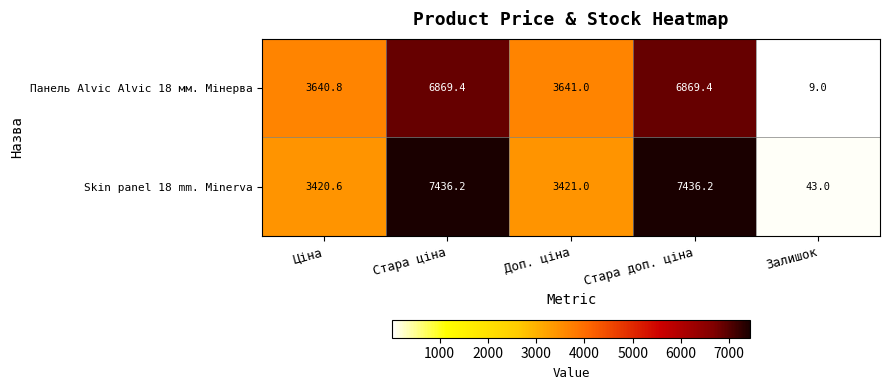

Reading left to right, transcribe all the data shown in this chart.

Панель Alvic Alvic 18 мм. Мінерва: 3640.8	6869.4	3641.0	6869.4	9.0
Skin panel 18 mm. Minerva: 3420.6	7436.2	3421.0	7436.2	43.0